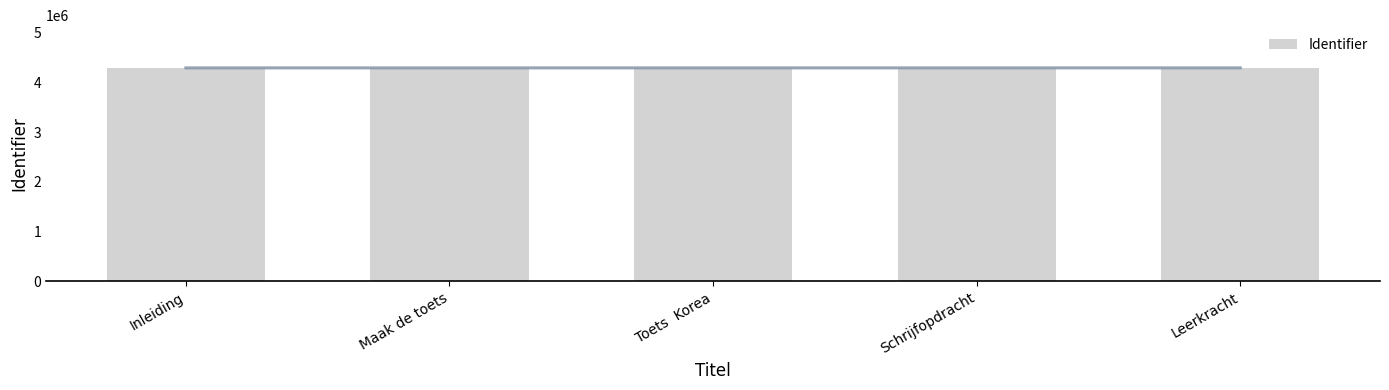

Are the bars grouped side by side (vs. stacked)?

No